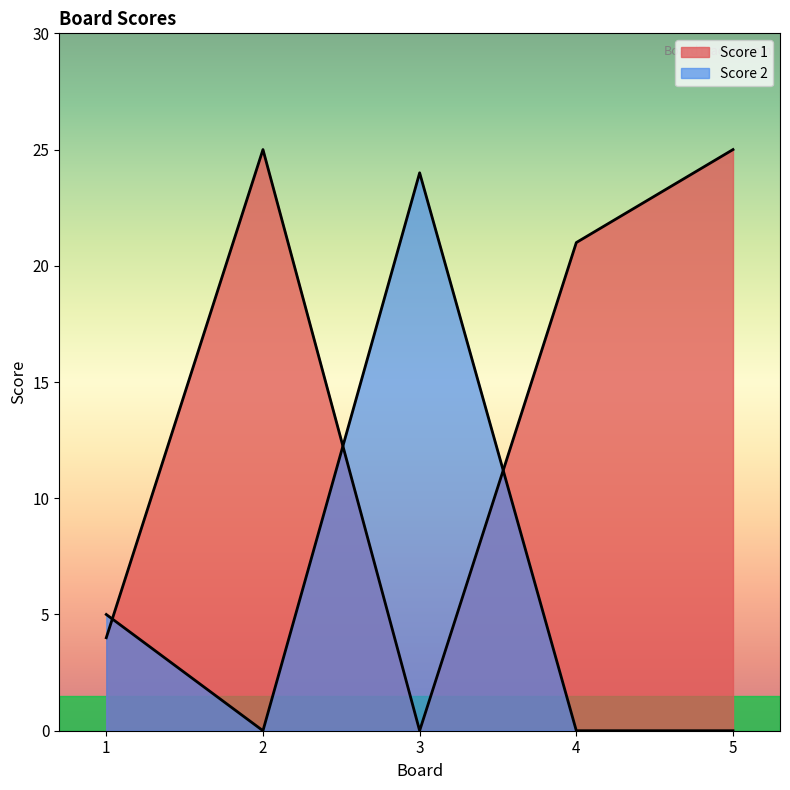

How many intersections are there between Score 1 and Score 2?

3